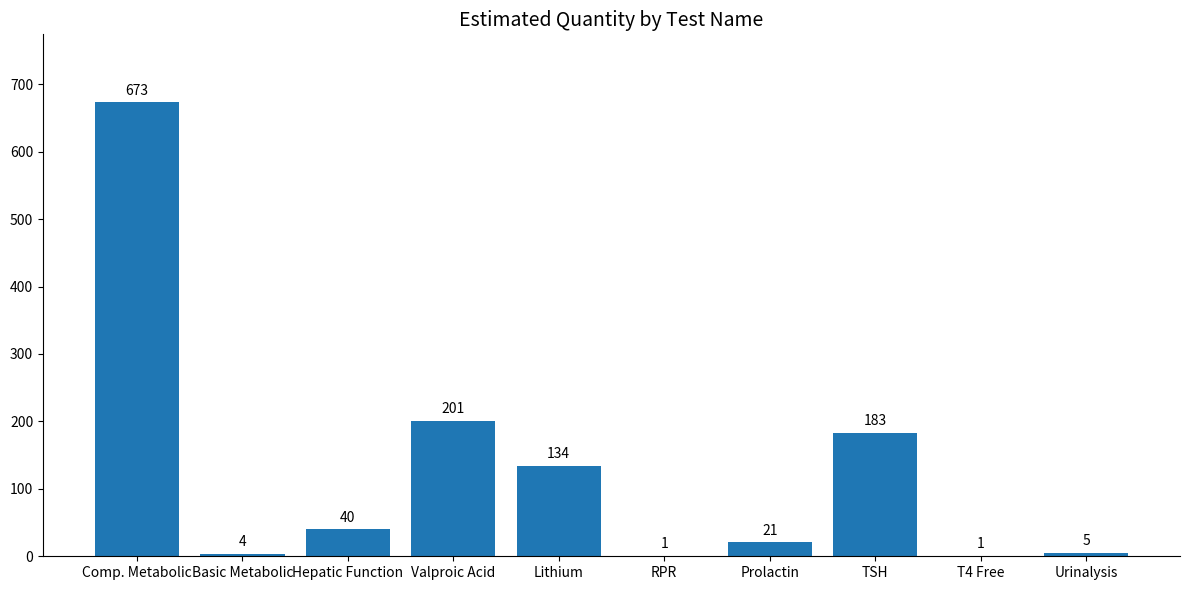

The chart shows a value of 293 at Valproic Acid. True or false?

False